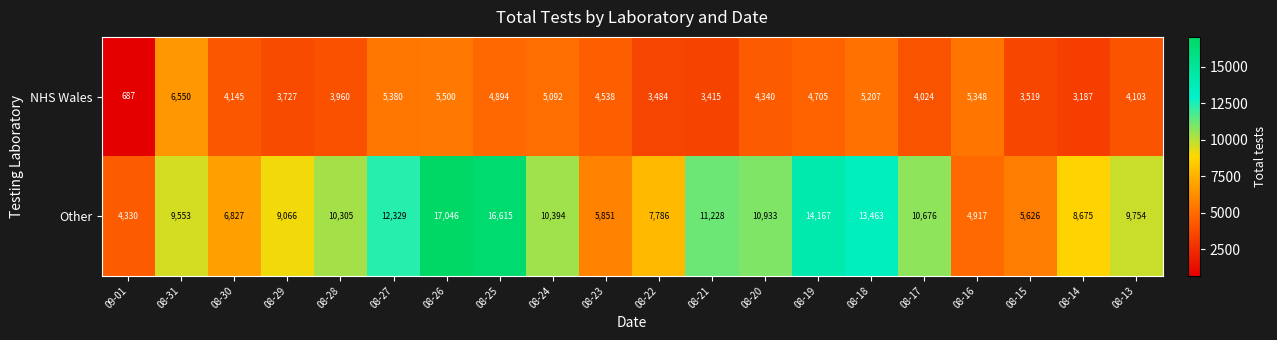

Read the Other value at 08-13, to the nearest 50.

9750